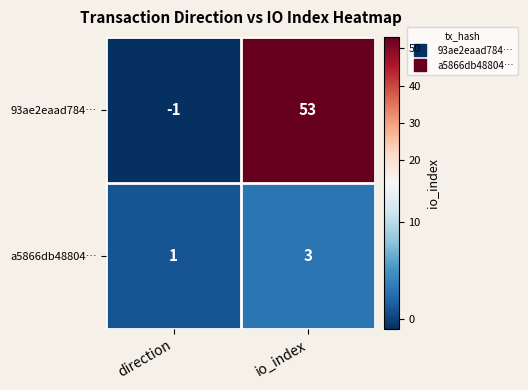

At how many categories does at least one series exceed 29?

1